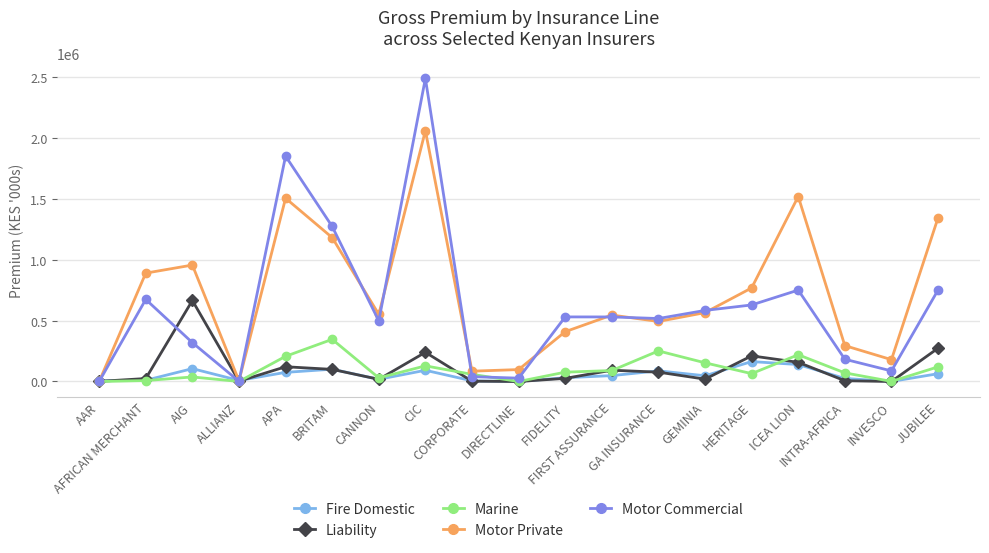

At which label does Fire Domestic first exceed 47047?

AIG